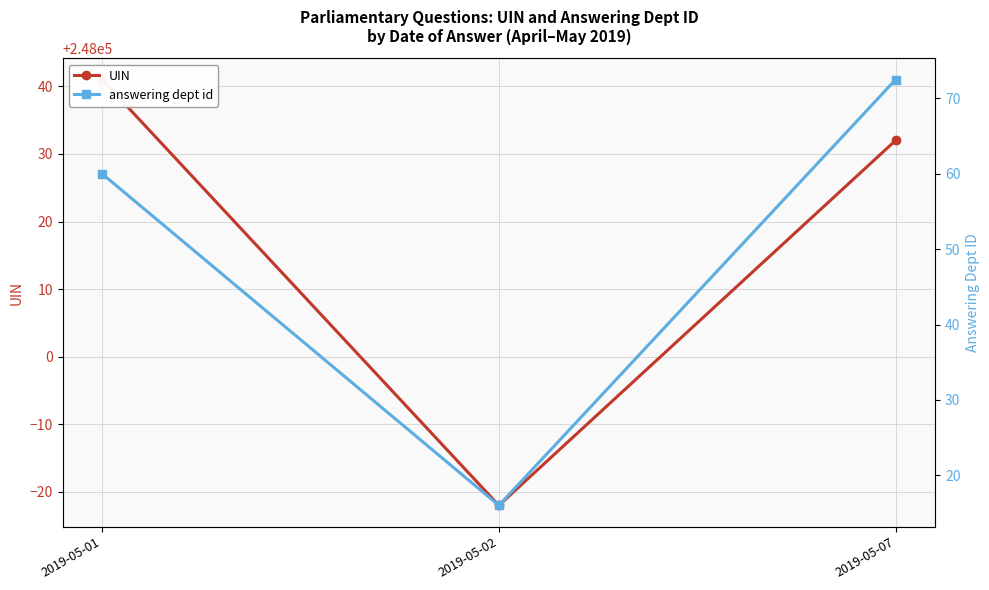

What is the difference between the UIN values at 2019-05-07 and 2019-05-01?

9.0